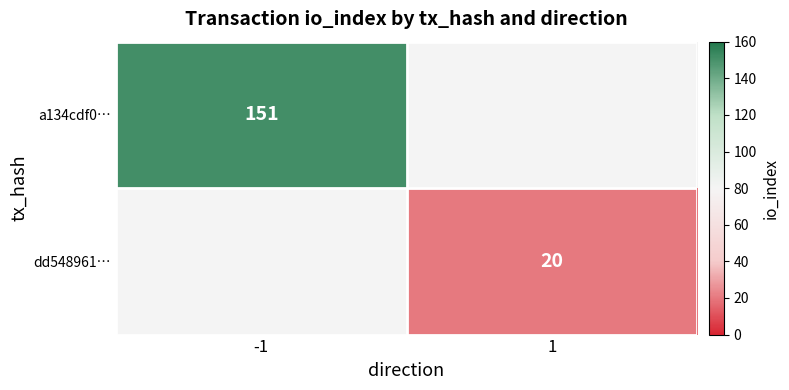

The value of dd548961… at 1 is 20. True or false?

True